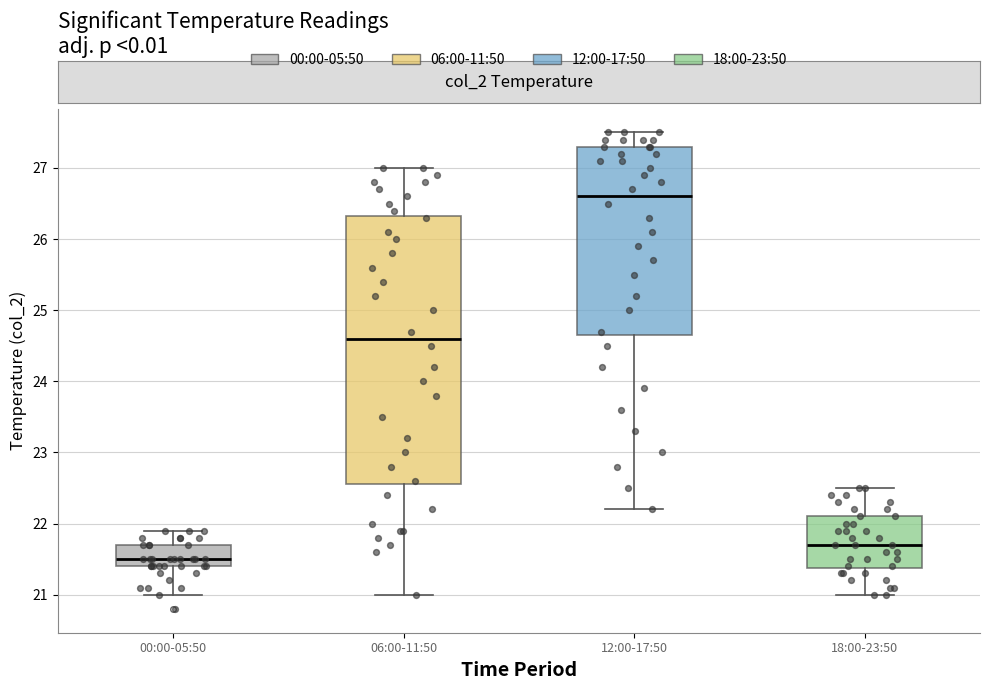

Which box is the tallest, from its lower edge to its upper edge?

06:00-11:50